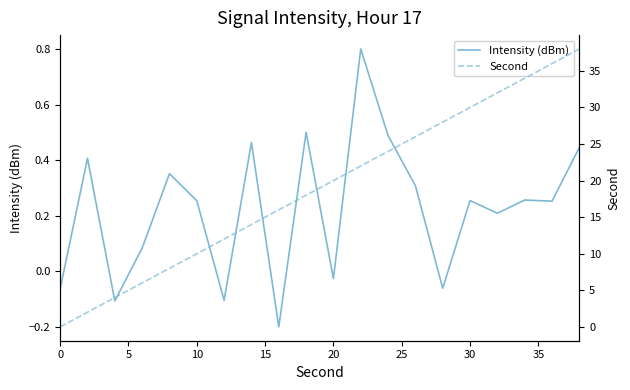

What is the maximum value for Intensity (dBm)?

0.8